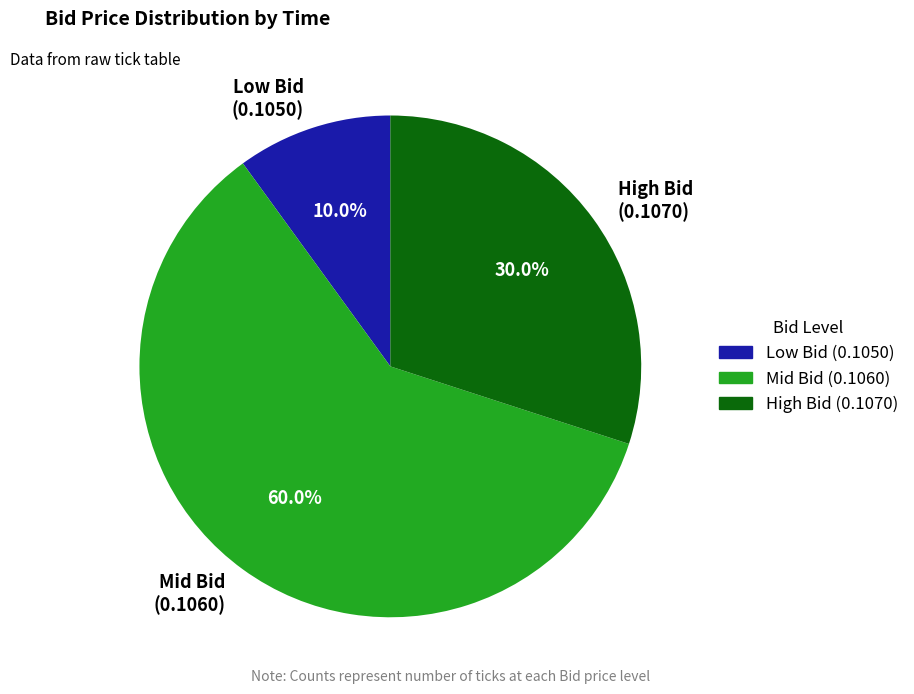

Rank the categories by value from highest to lowest.

Mid Bid (0.1060), High Bid (0.1070), Low Bid (0.1050)